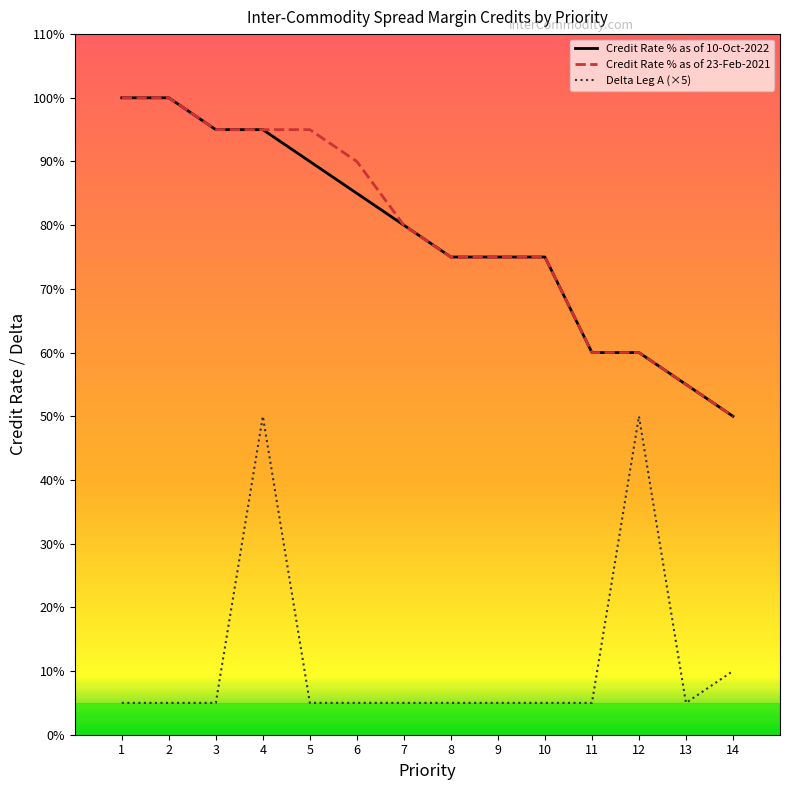

What is the minimum value for Credit Rate % as of 10-Oct-2022?

50